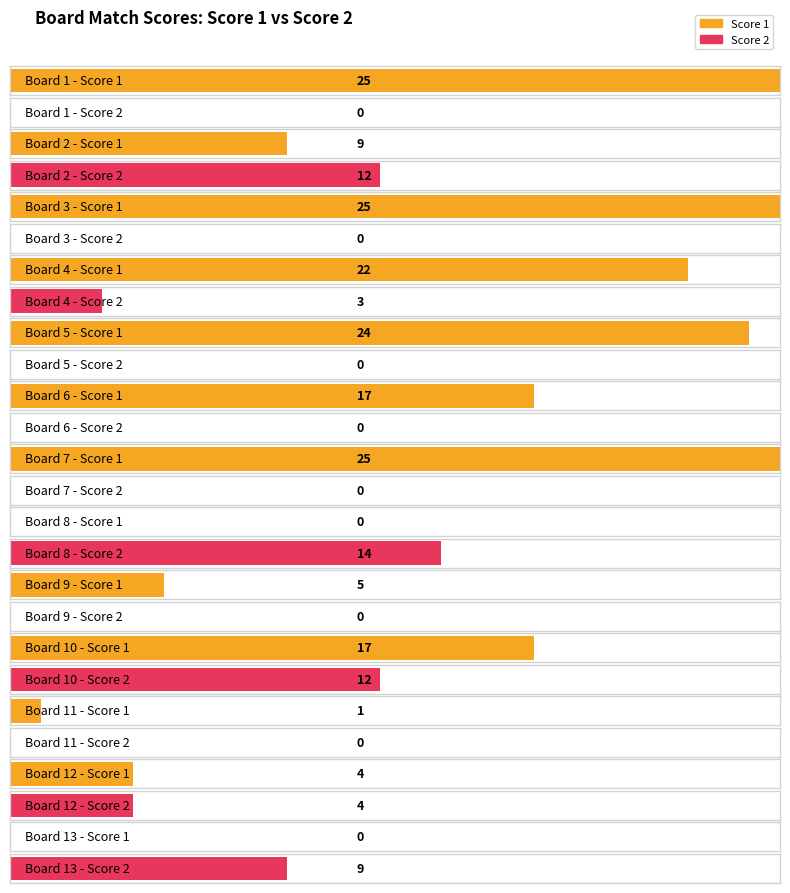

Reading left to right, transcribe all the data shown in this chart.

Score 1: 25	9	25	22	24	17	25	0	5	17	1	4	0
Score 2: 0	12	0	3	0	0	0	14	0	12	0	4	9